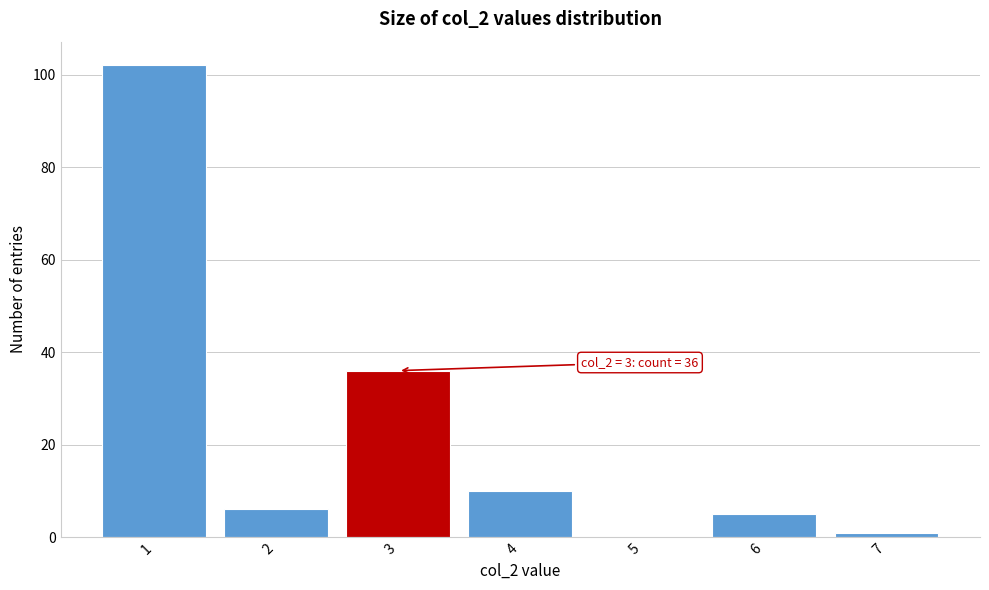

Reading left to right, what are all the values shown in this chart?

1=102	2=6	3=36	4=10	5=0	6=5	7=1